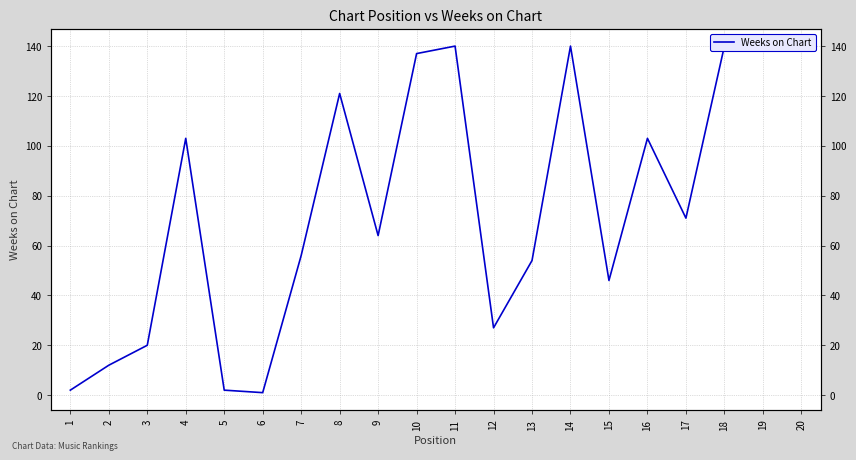

Reading left to right, extract all data points from this chart.

1=2	2=12	3=20	4=103	5=2	6=1	7=56	8=121	9=64	10=137	11=140	12=27	13=54	14=140	15=46	16=103	17=71	18=140	19=140	20=140